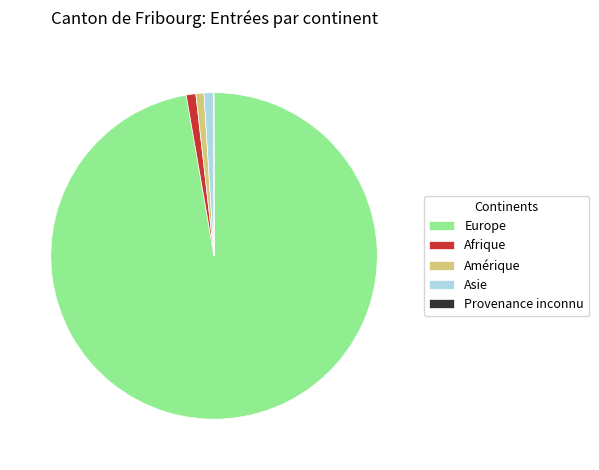

Is the sum of Afrique and Amérique greater than half?

No